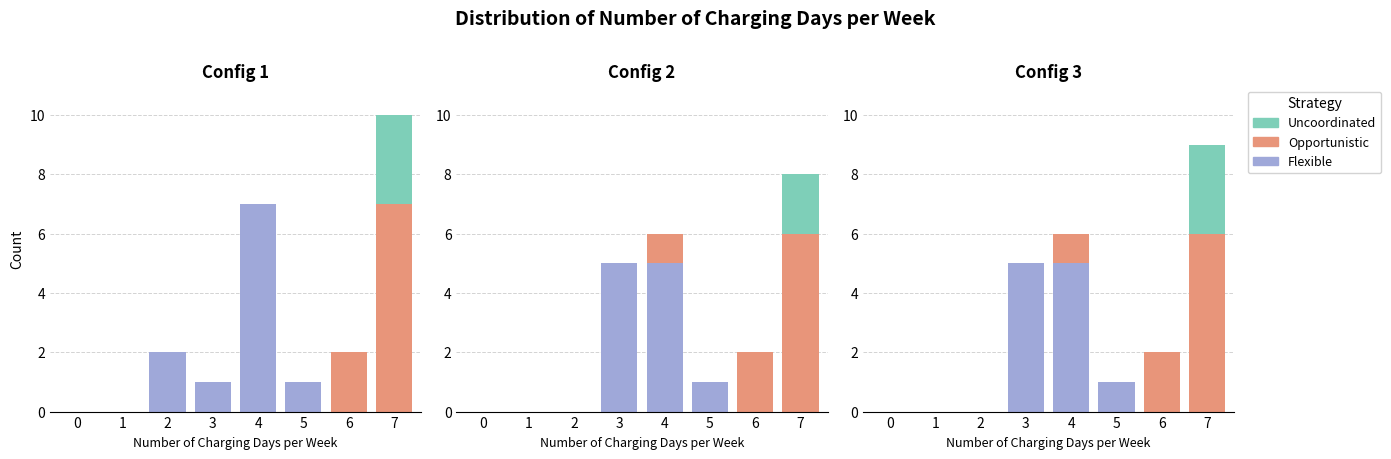

The Uncoordinated series shows -1 at 3. True or false?

False